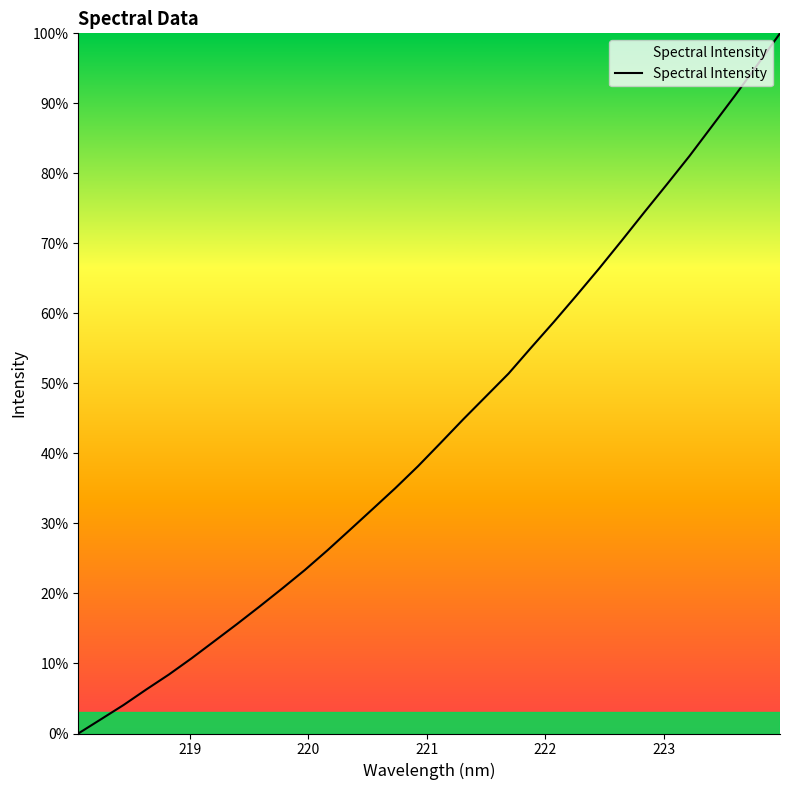

What is the difference between the maximum and minimum values?

100.0